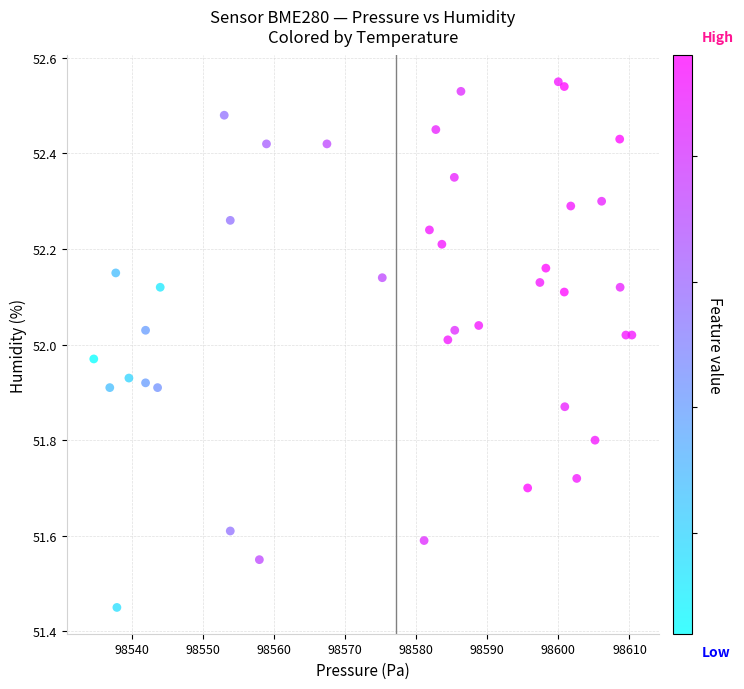

What is the range of X values (max minus min)?

75.6